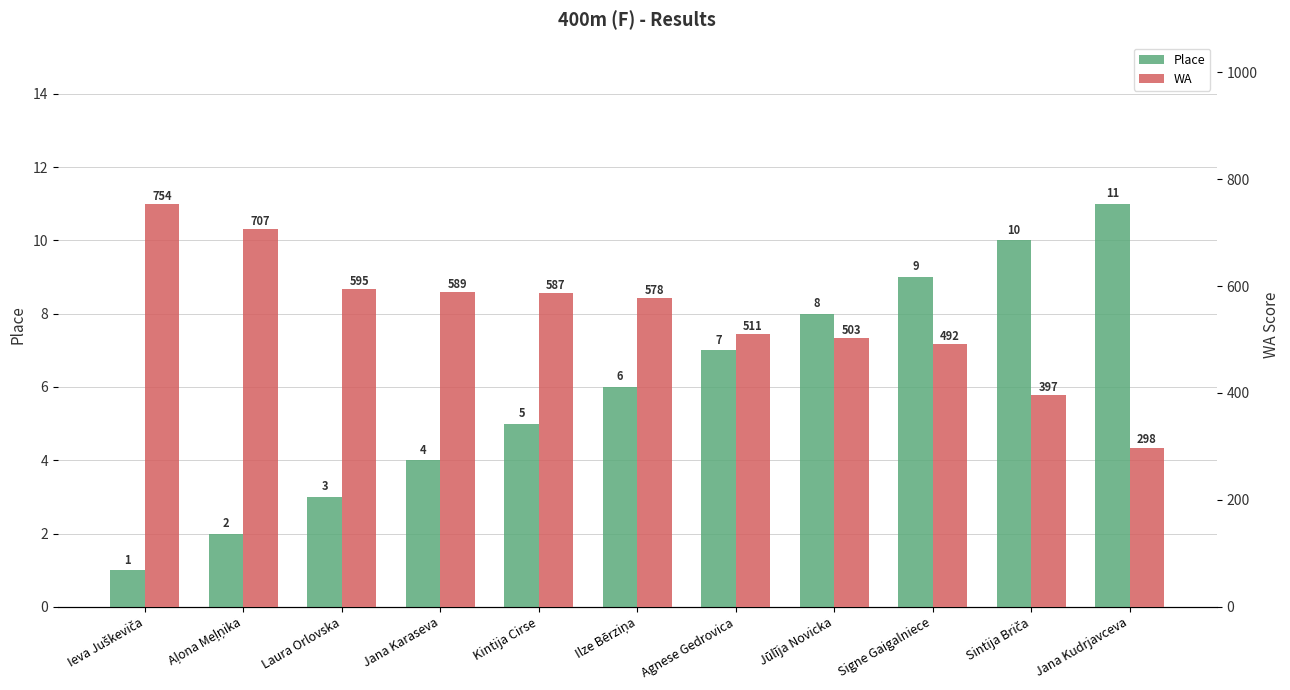

The value of Place at Ieva Juškeviča is 1. True or false?

True